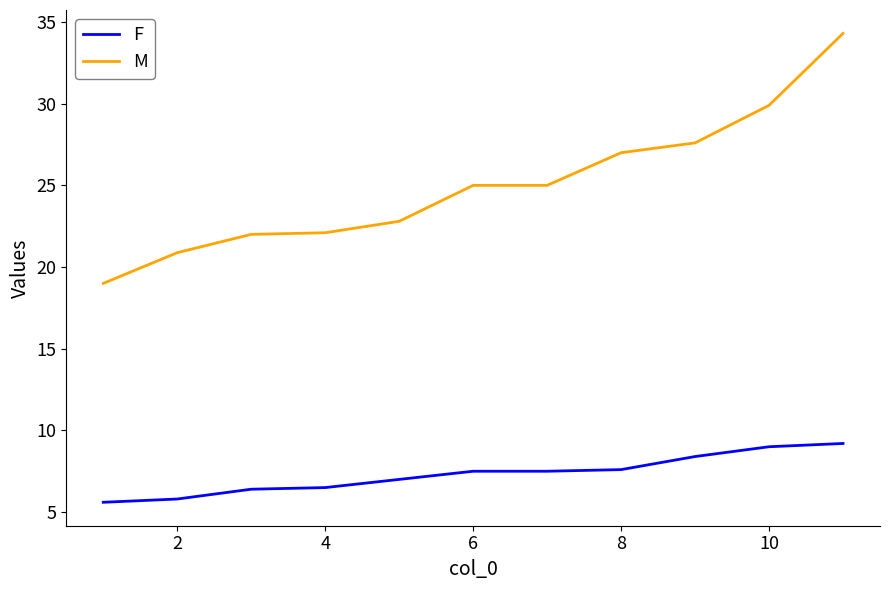

True or false: F and M cross at least once.

False